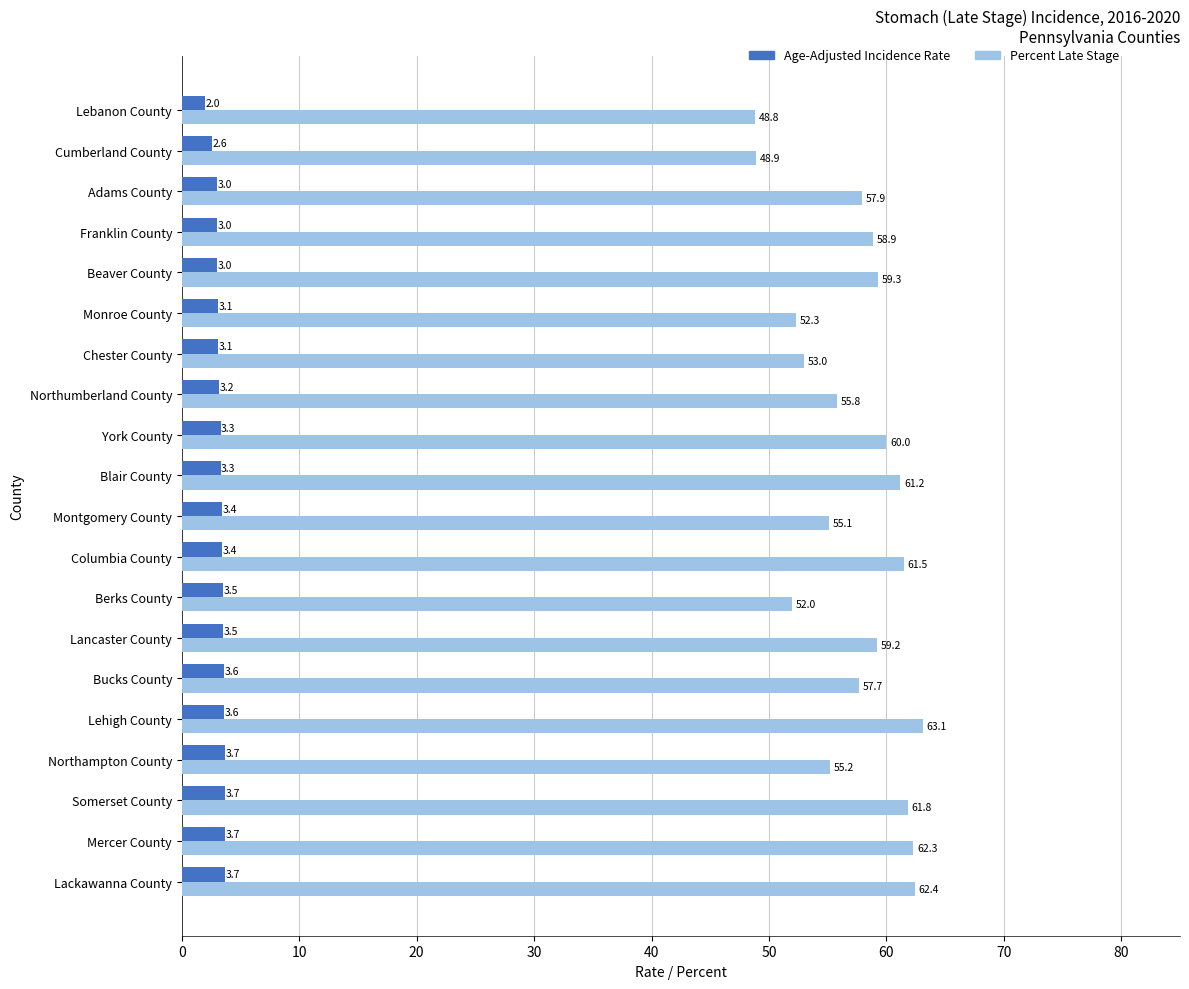

Which label corresponds to the largest value in the chart?

Lehigh County